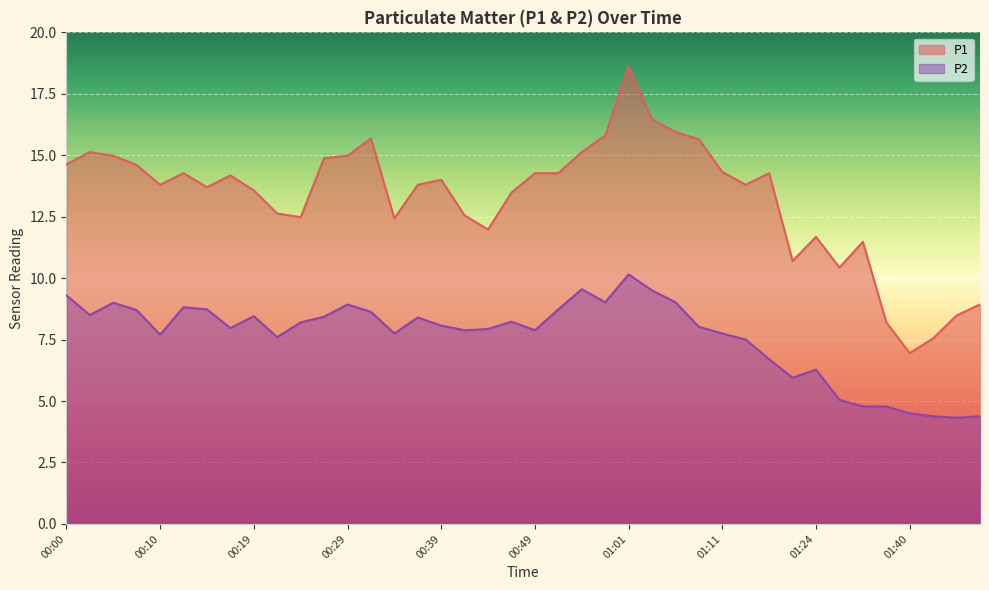

What position from the right is 01:38?

5